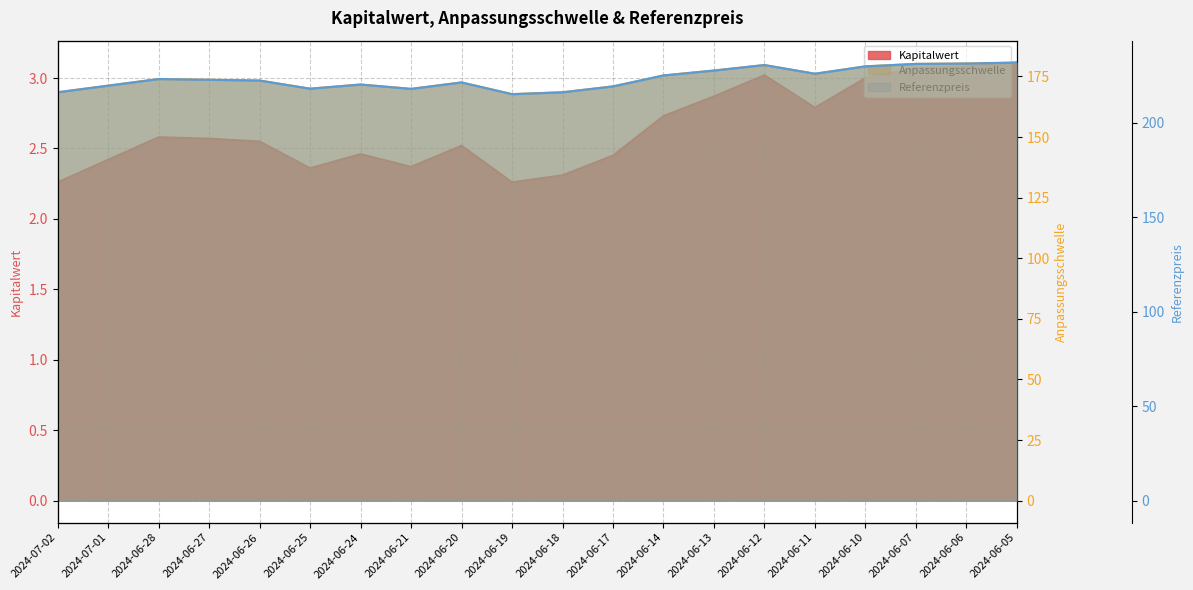

How many interior local valleys does the Anpassungsschwelle series have?

4